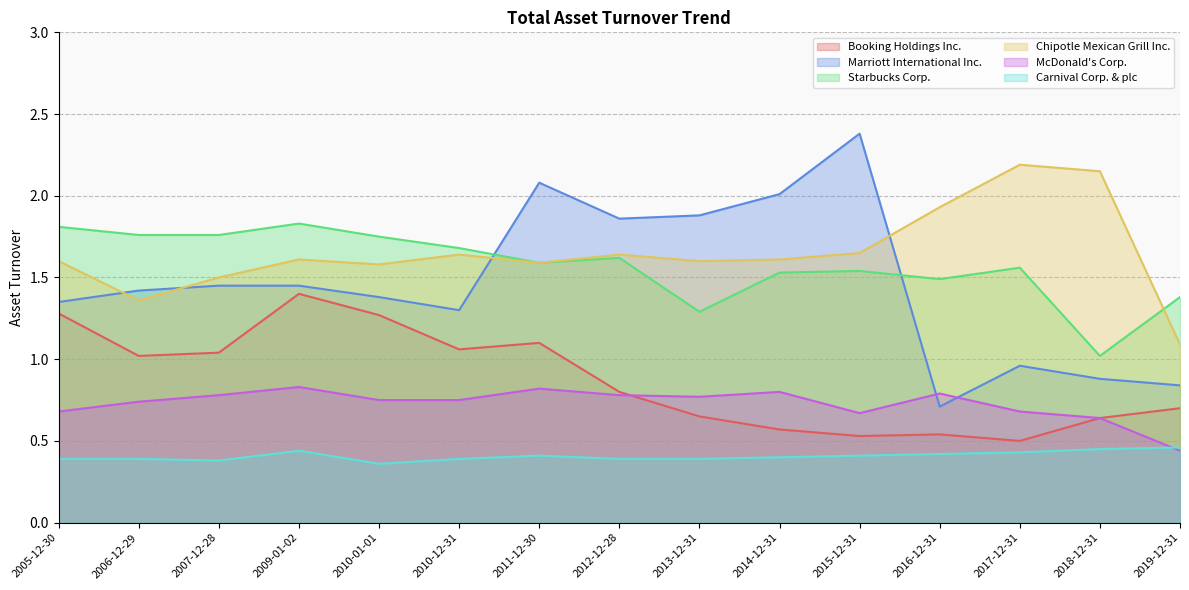

At which label is Starbucks Corp. closest to 1?

2018-12-31